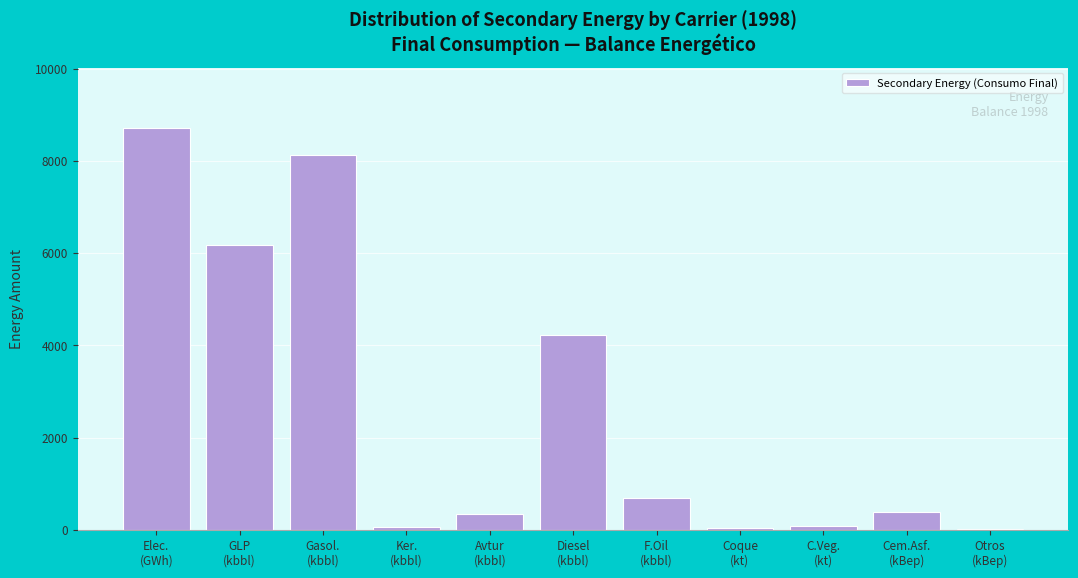

What is the sum of all values?

28902.4